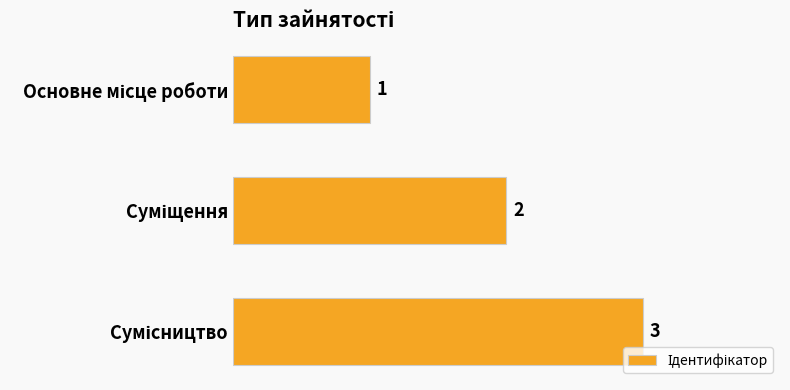

How many values are between 1 and 3?

3